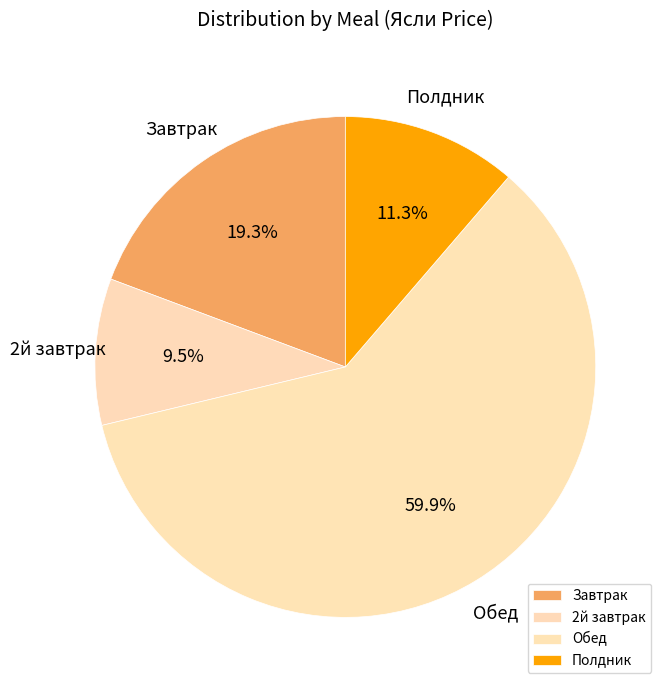

Does Обед represent more than half of the total?

Yes